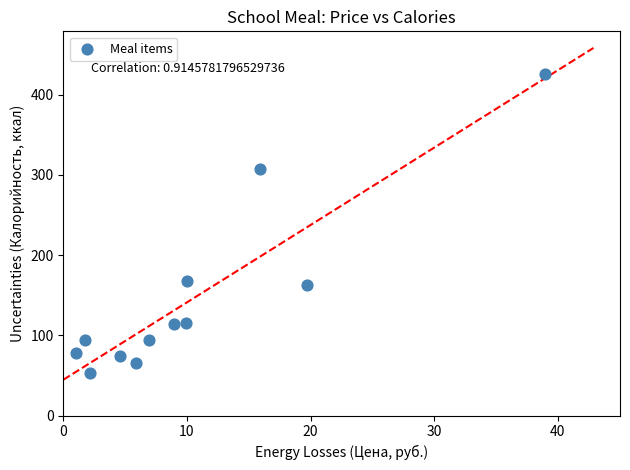

What is the average X value?

10.5